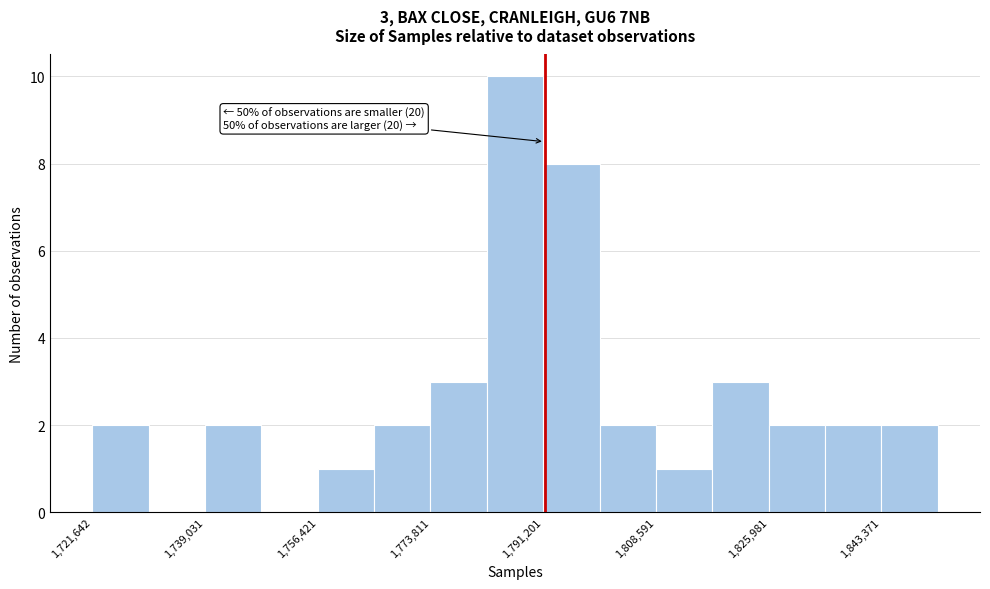

Over which range of the x-axis is the bar tallest?

1782000 to 1792000